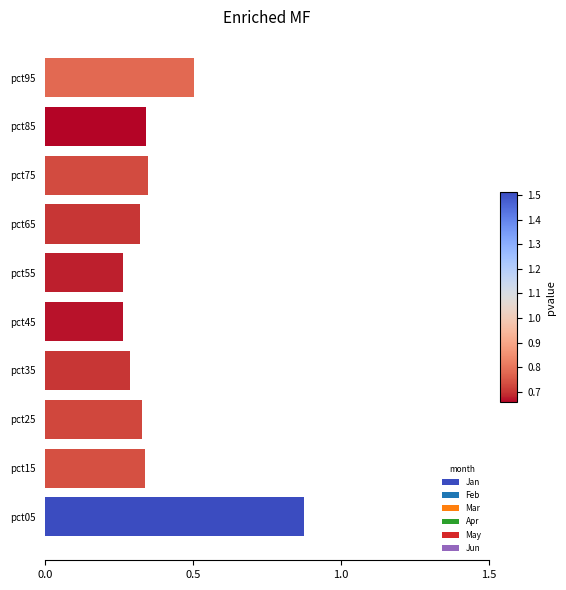

Which has a higher value, pct25 or pct35?

pct25